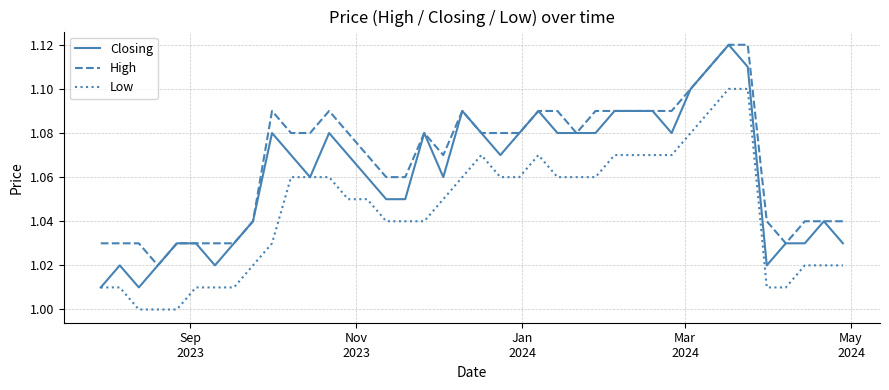

True or false: High and Low intersect in this chart.

False